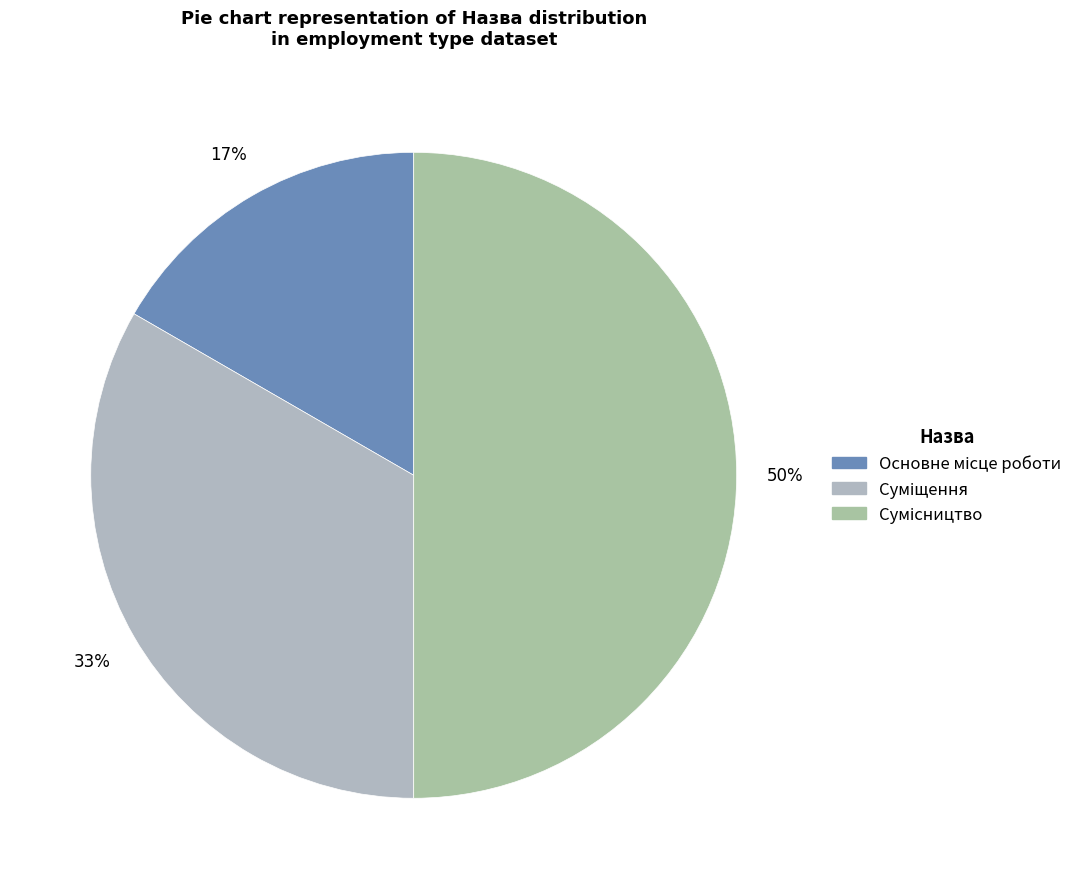

Which category has the biggest portion of the pie?

Сумісництво